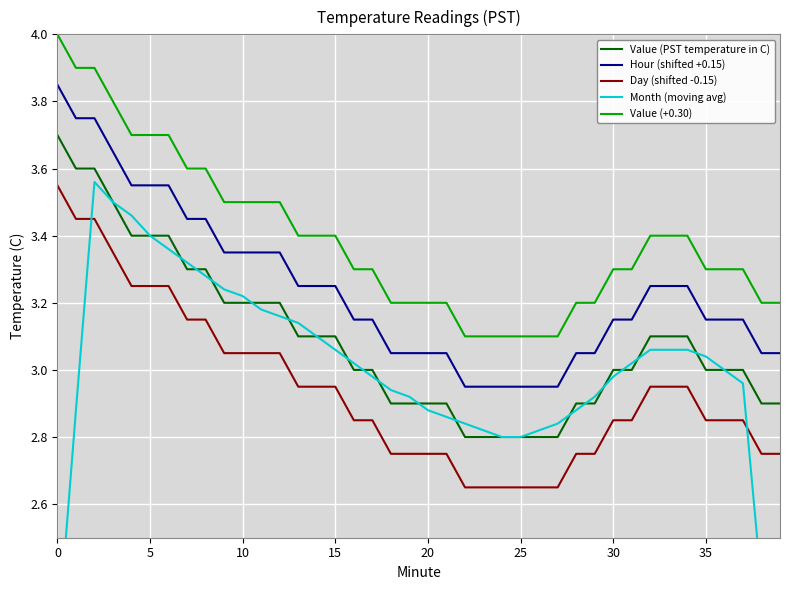

At which label does Value (PST temperature in C) reach its minimum?

22